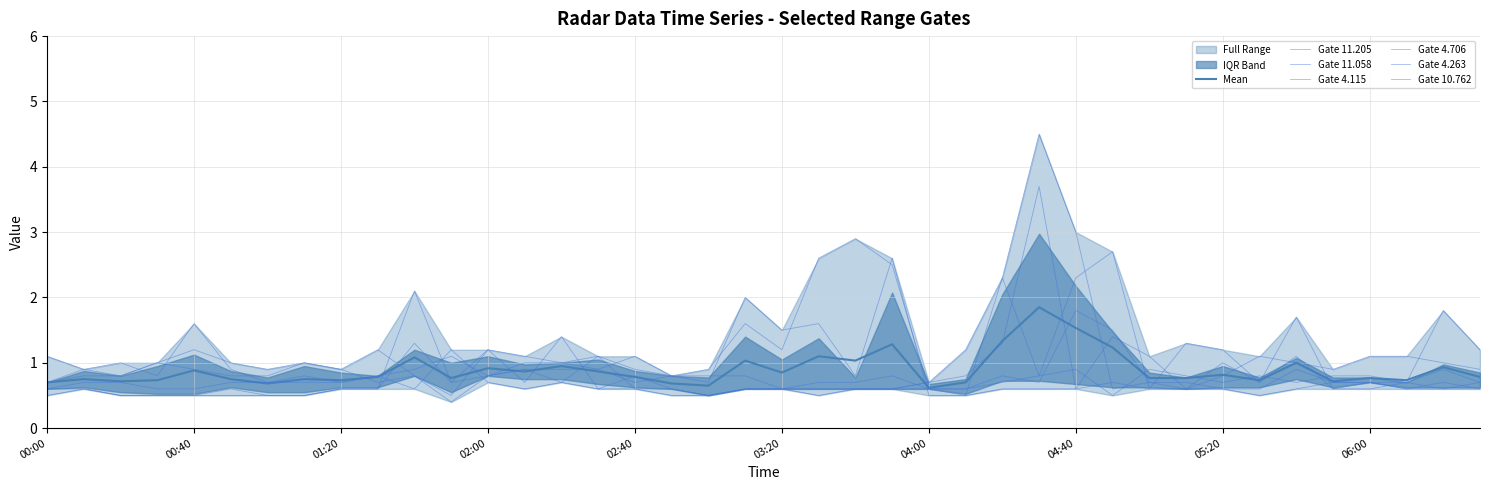

The 11.205 series shows 1.4 at 2001/07/26 00:30. True or false?

False